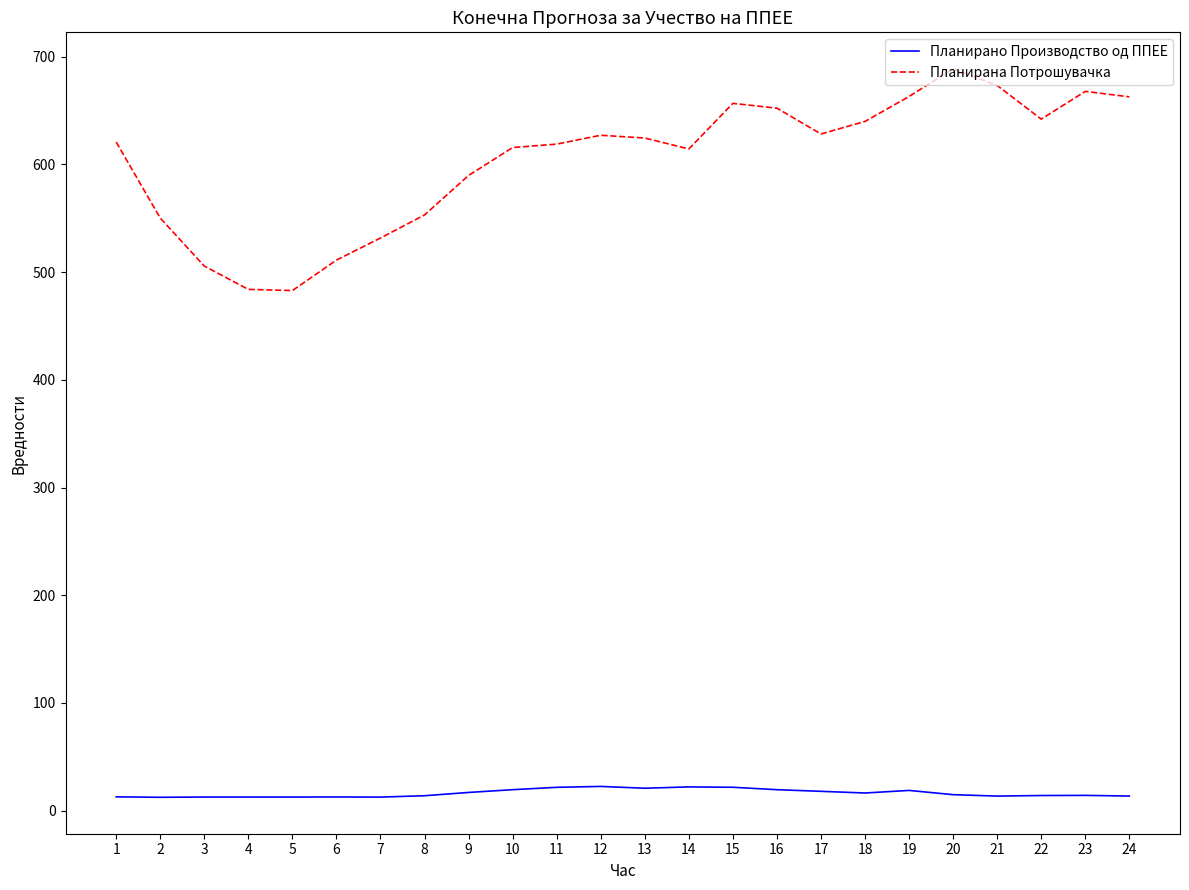

True or false: Планирано Производство од ППЕЕ has a value of 18.8 at 19.

True